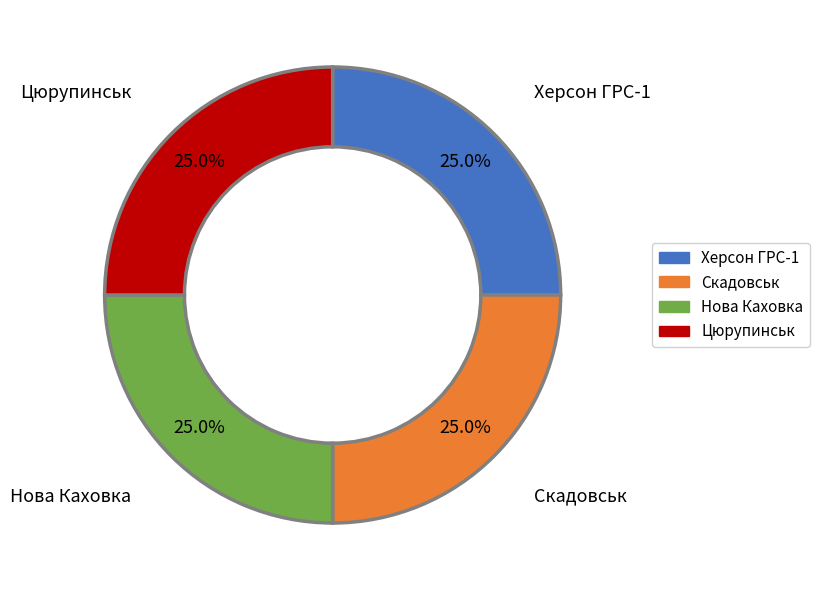

Count the number of slices in the pie.

4